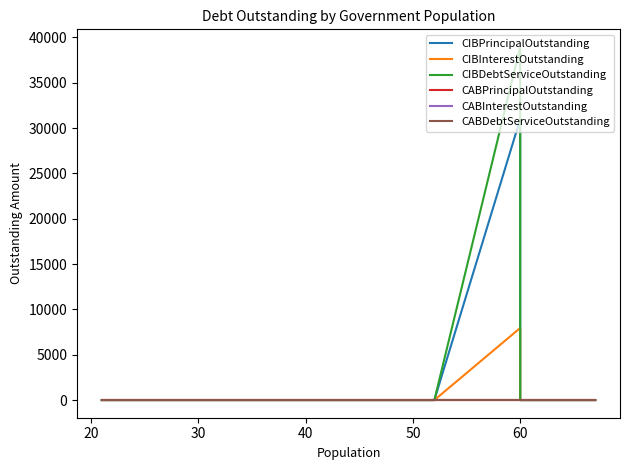

What is the greatest value displayed?

38950